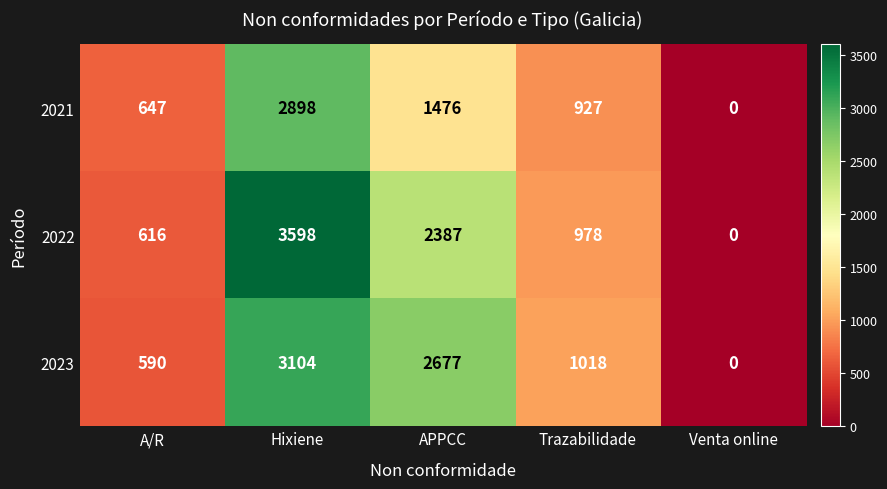

Rank the series at Trazabilidade from highest to lowest value.

2023, 2022, 2021